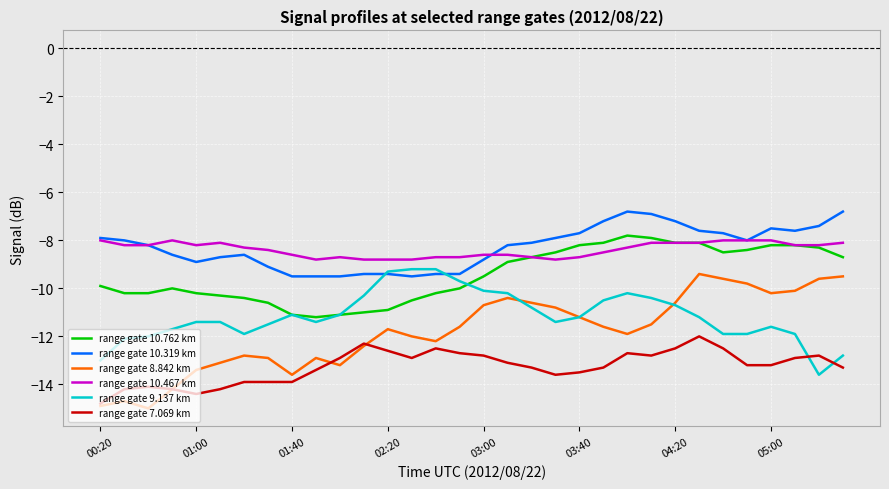

Rank the series by their maximum value, from lowest to highest.

range gate 7.069 km, range gate 8.842 km, range gate 9.137 km, range gate 10.467 km, range gate 10.762 km, range gate 10.319 km